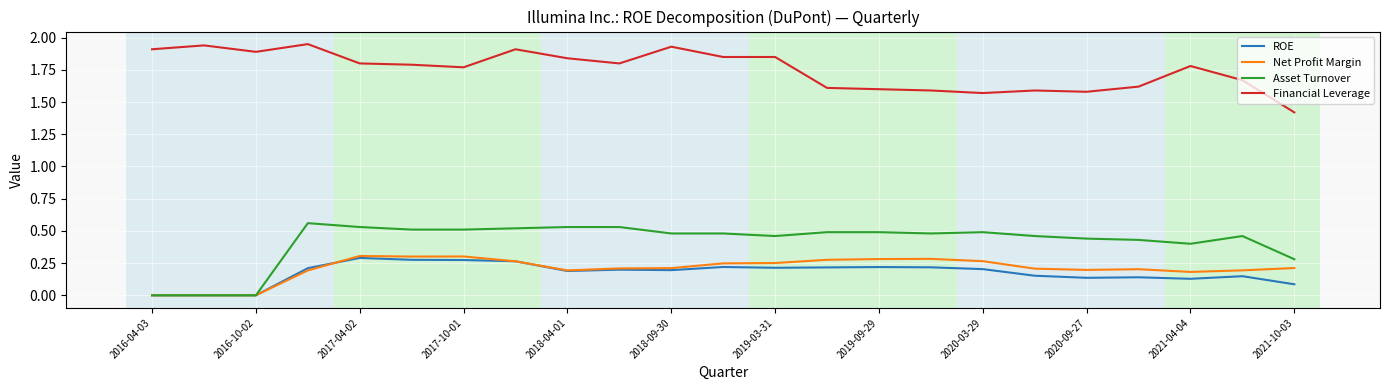

How many distinct data groups are displayed?

4